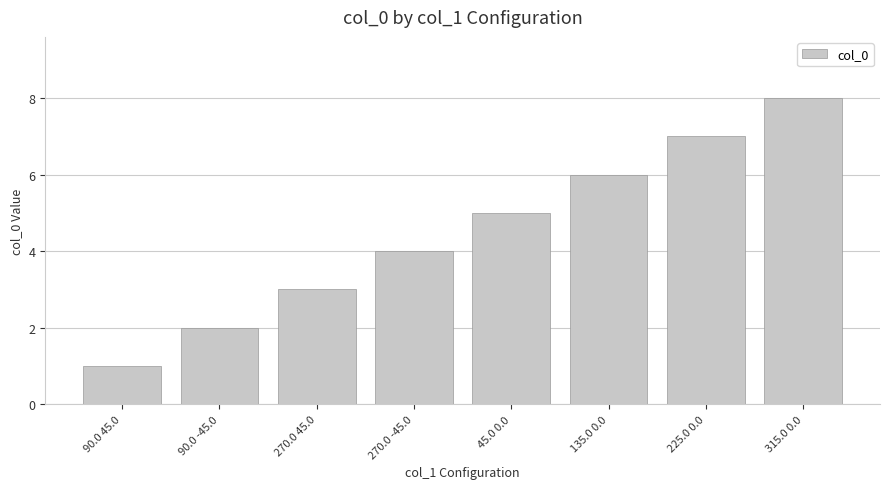

What is the value of the 2nd bar from the left?

2